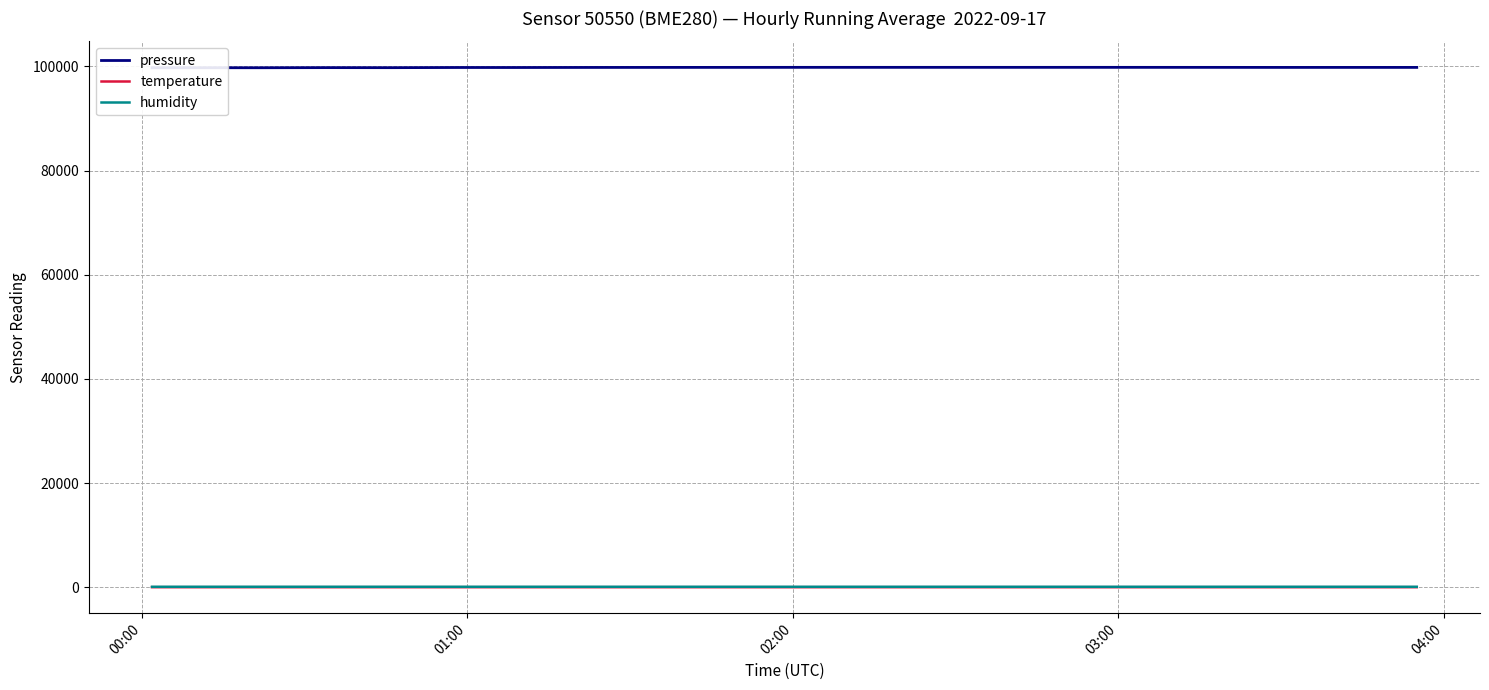

How many lines are shown in the chart?

3